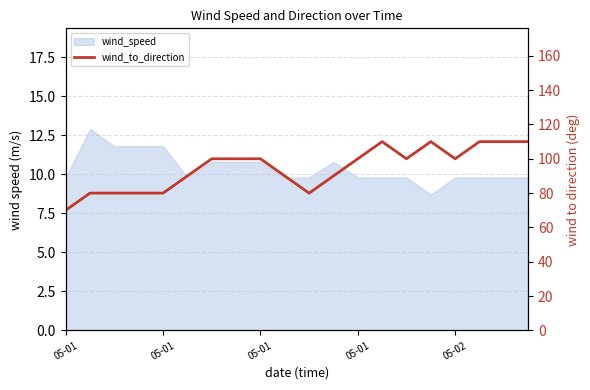

Is it true that the value at 13 is 110?

True